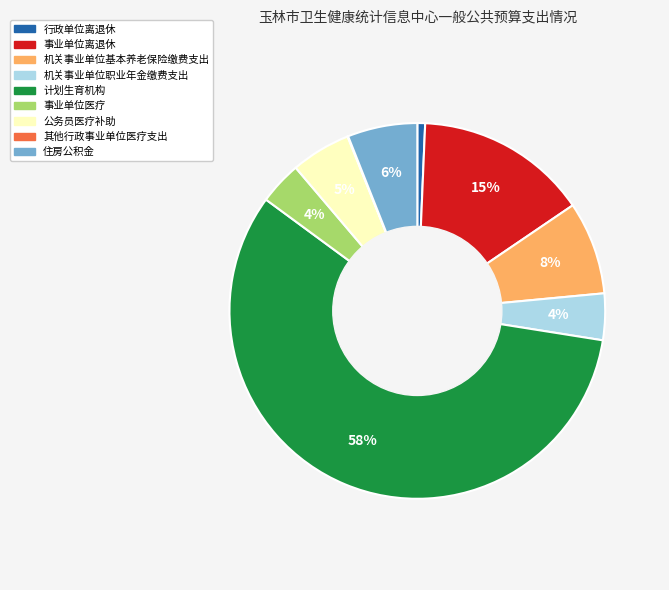

To the nearest percent, what is the difference between the 事业单位离退休 and 机关事业单位职业年金缴费支出 slice percentages?

11%